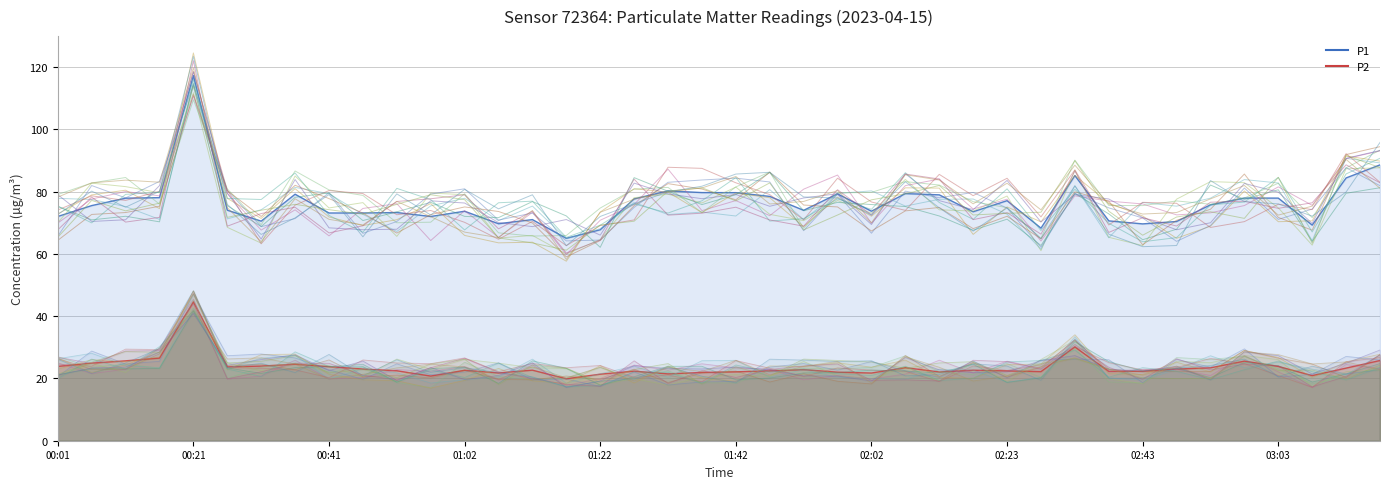

At 00:21, list the series in order from largest to smallest.

P1, P2